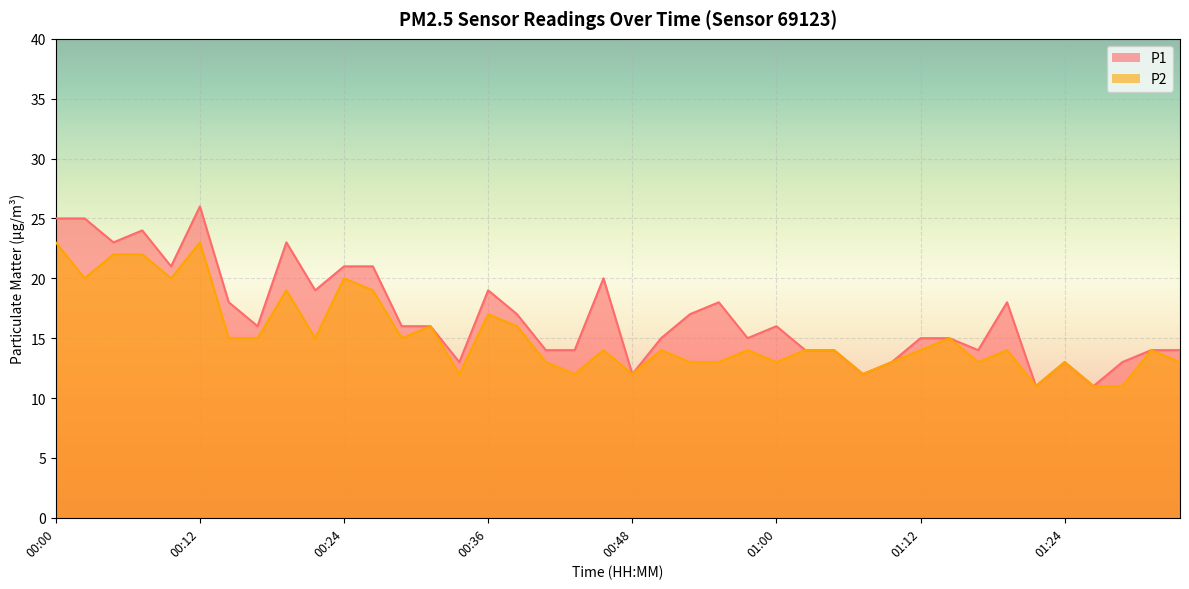

Rank the series at 00:02 from lowest to highest value.

P2, P1